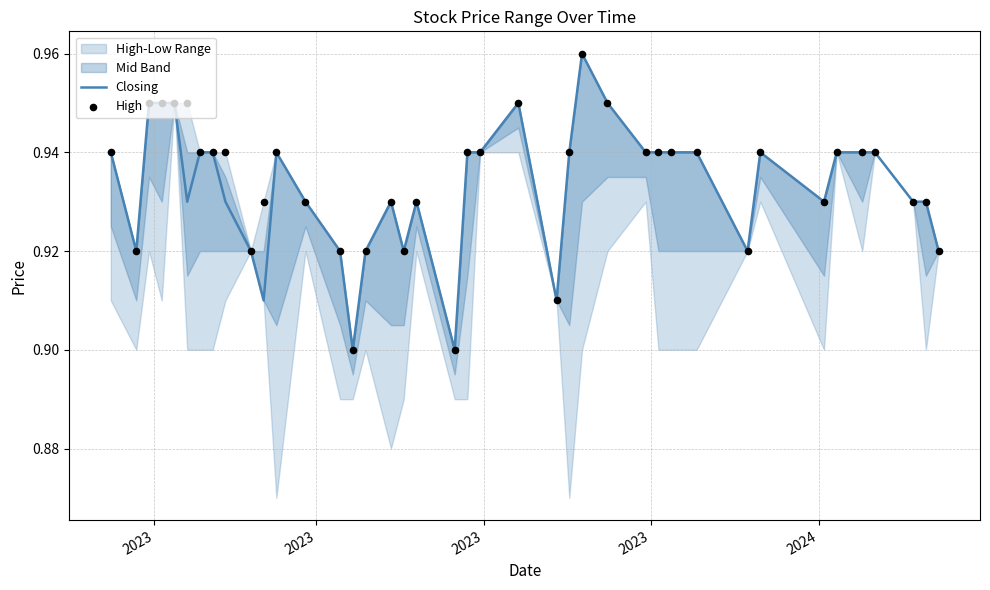

Is the value of High at 15 greater than the value of Closing at 21?

No